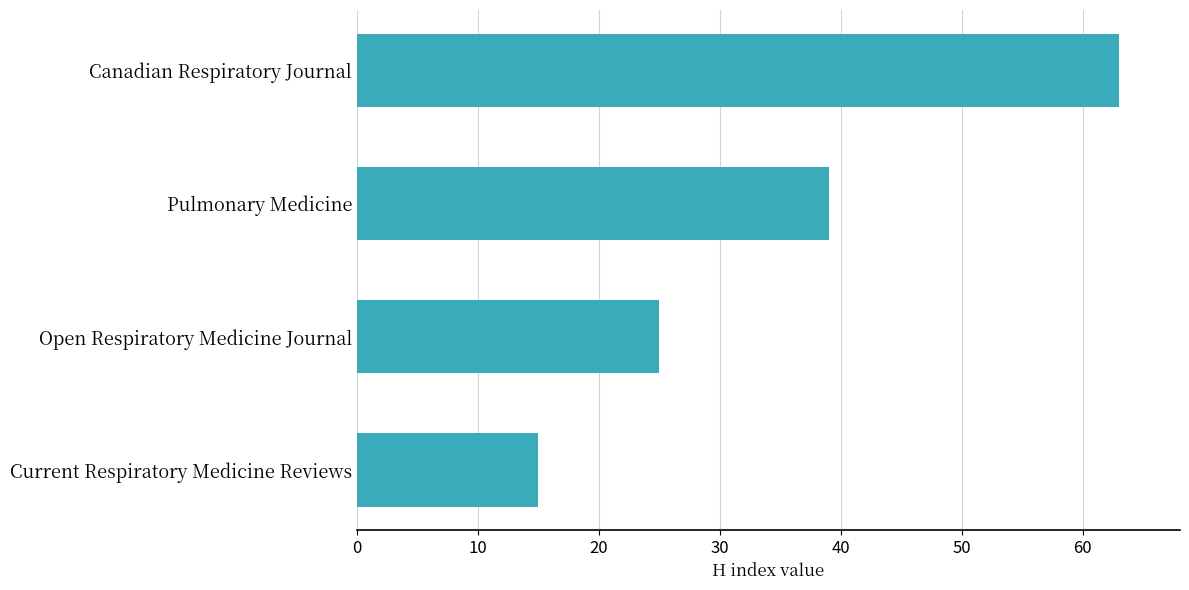

How many data points does each series have?

4